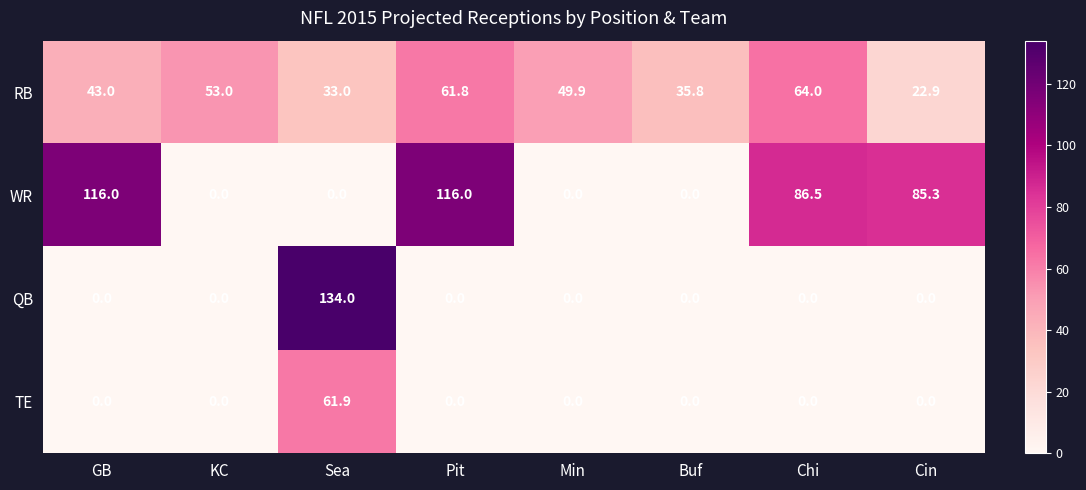

Which series has the largest total across all categories?

WR